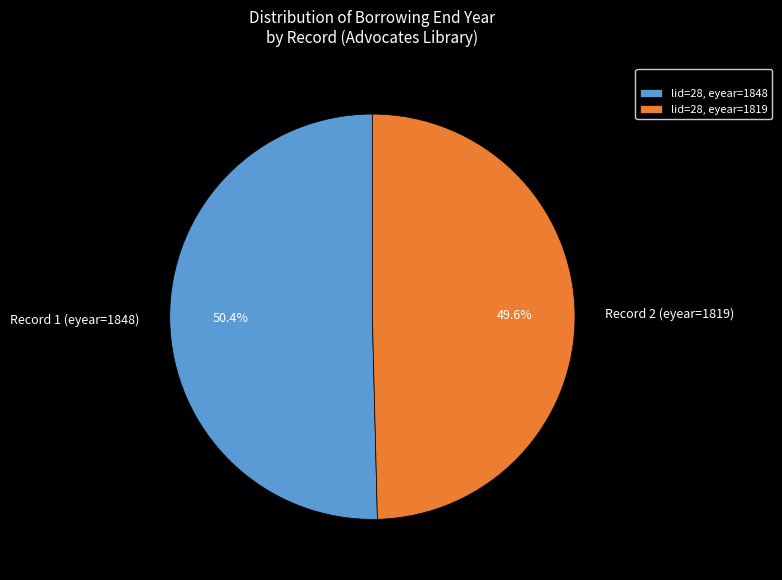

Which has a higher value, Record 2 (eyear=1819) or Record 1 (eyear=1848)?

Record 1 (eyear=1848)